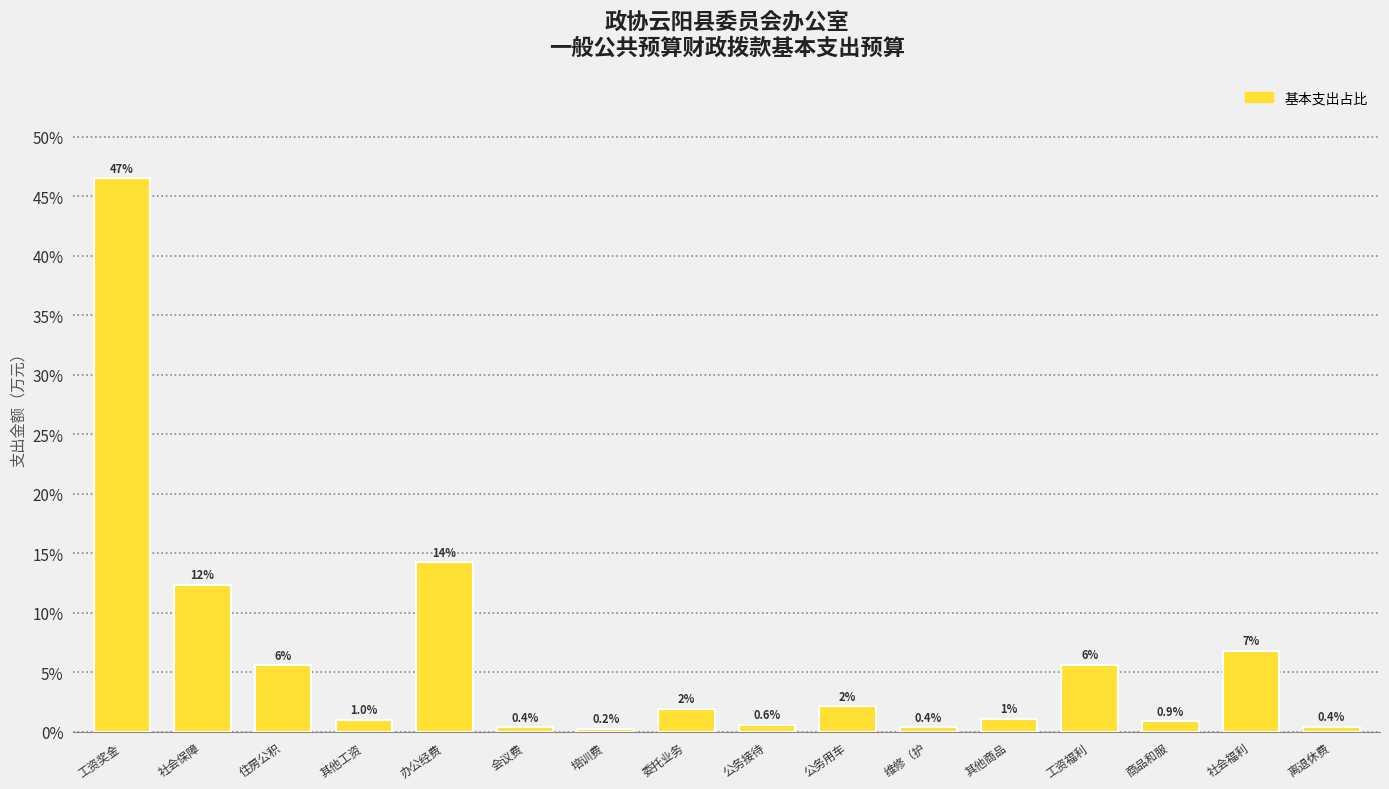

What is the maximum value shown in the chart?

46.5